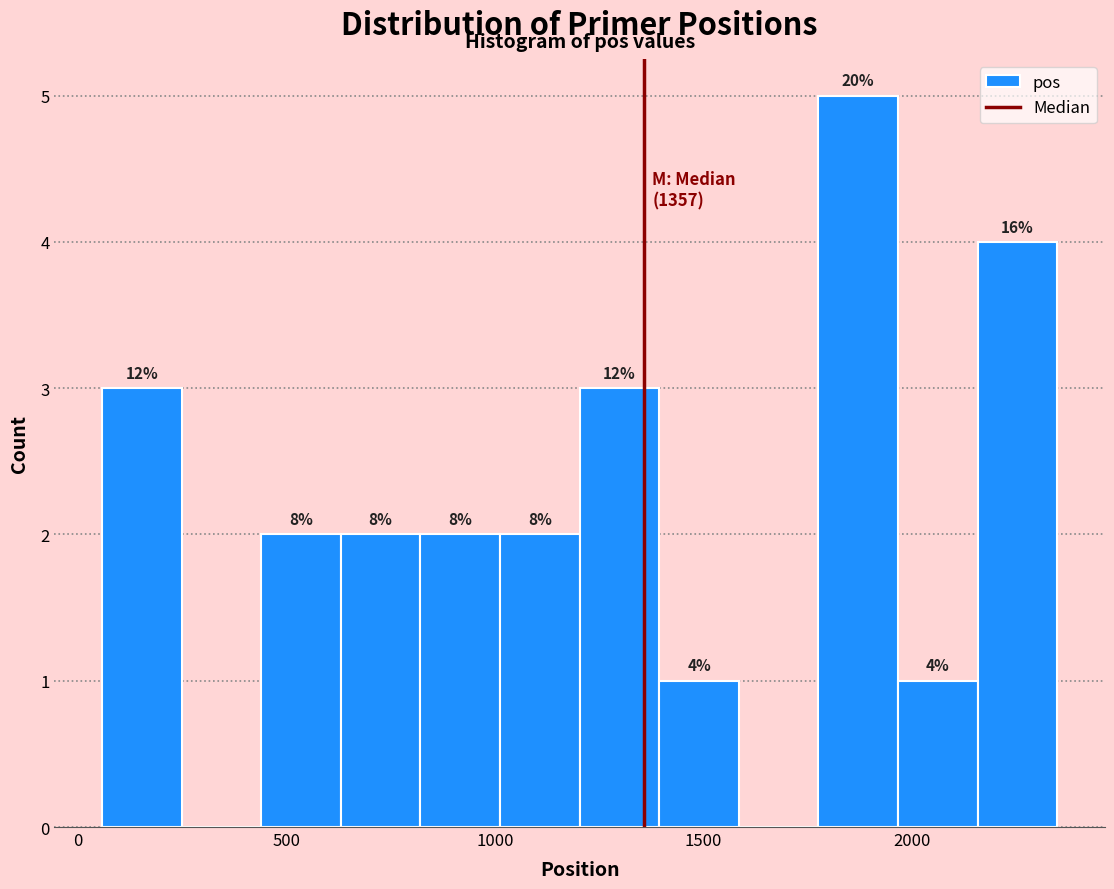

Around what value on the x-axis is the tallest bar? Give the approximate position of its centre, as read against the axis.

1850